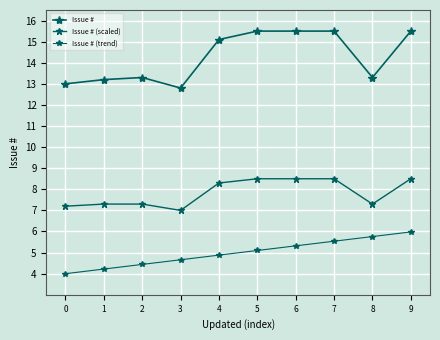

Is this an area chart (filled region under the line)?

No